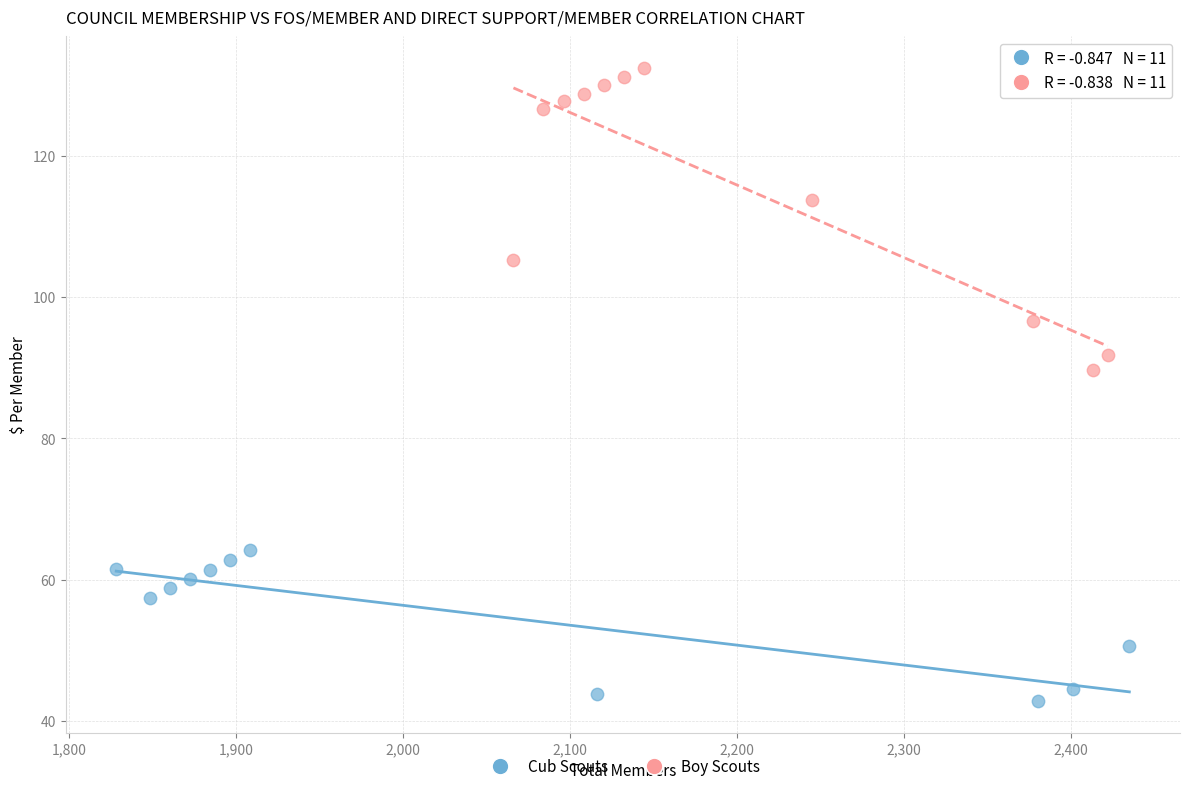

Which series contains the highest Y value?

Boy Scouts